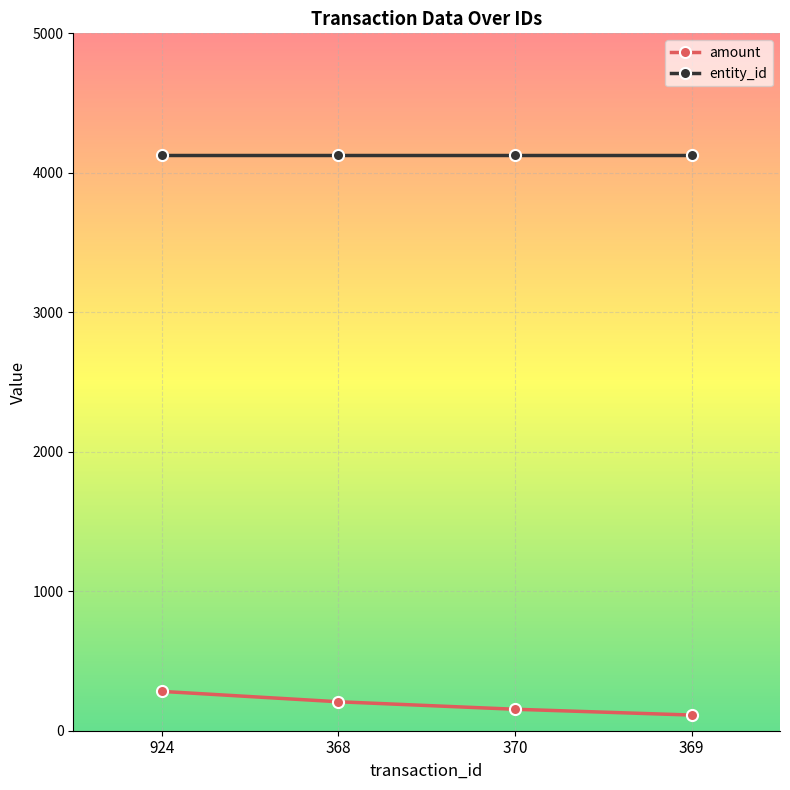

Reading left to right, extract all data points from this chart.

amount: 924=282.0	368=207.7	370=154.0	369=112.3
entity_id: 924=4126.0	368=4126.0	370=4126.0	369=4126.0